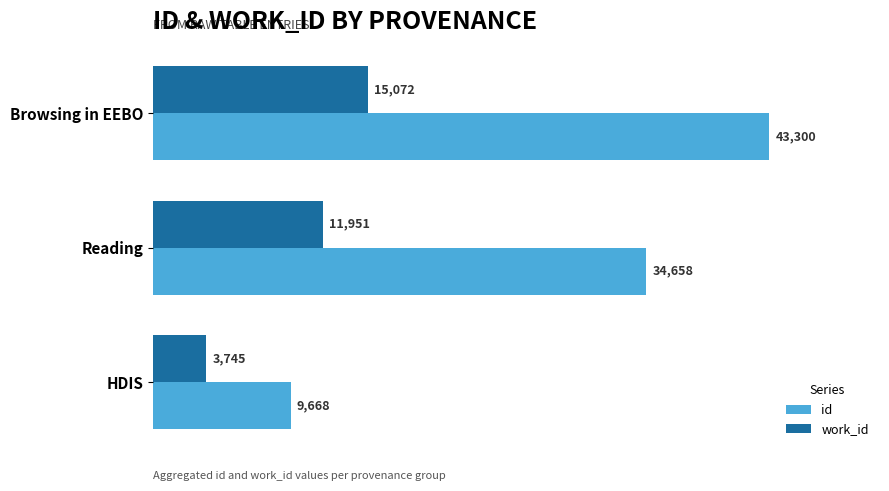

How many values in the id series are below 34658?

1